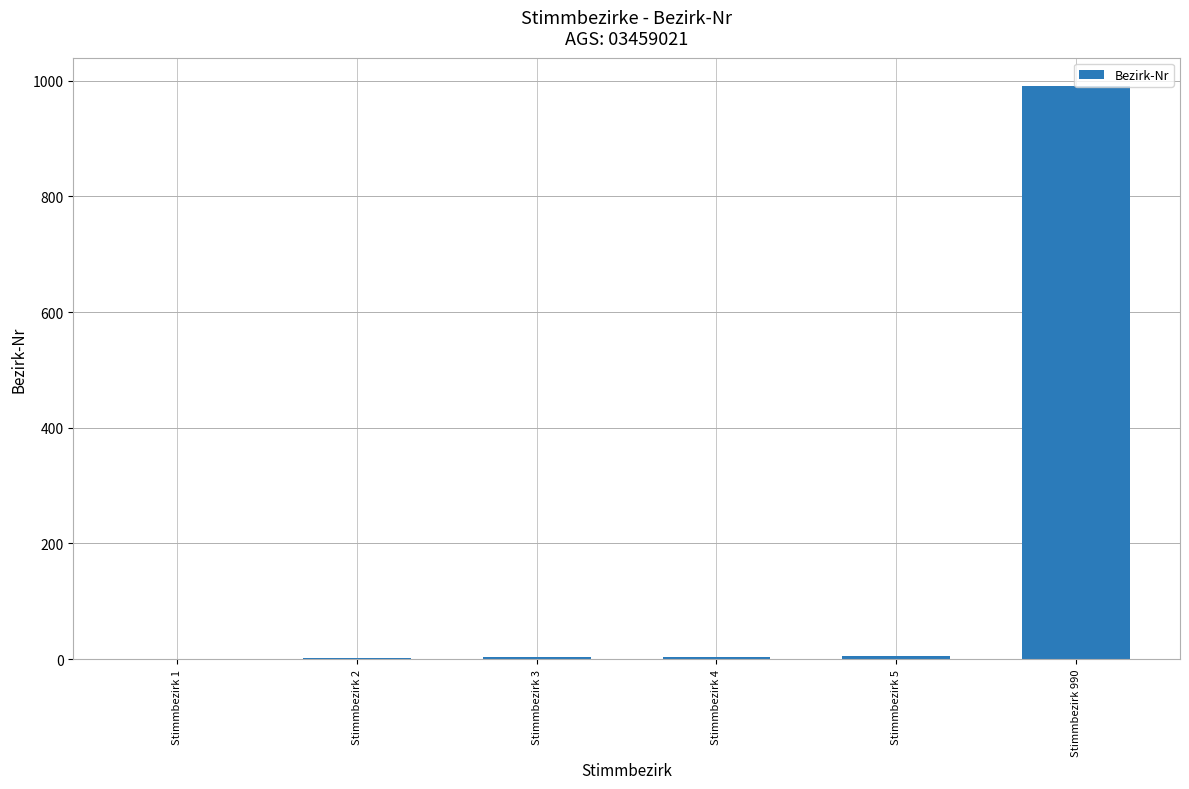

Which category has the highest value across all series?

Stimmbezirk 990